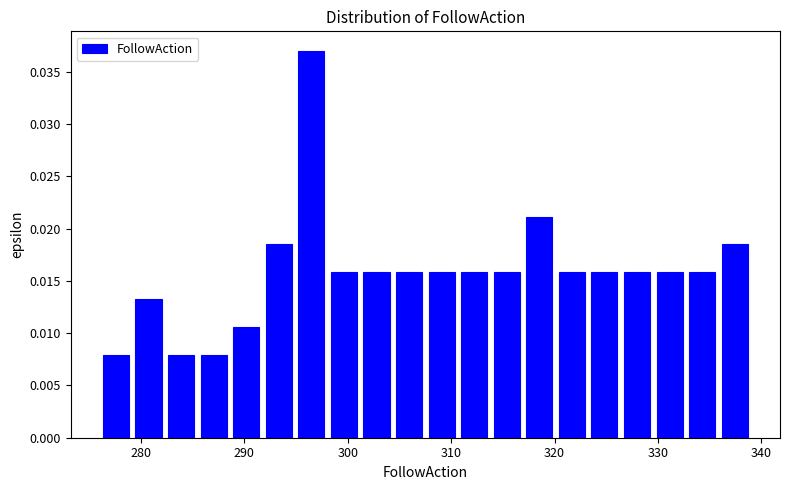

Read against the x-axis, roughly where is the centre of the tallest bar?

296